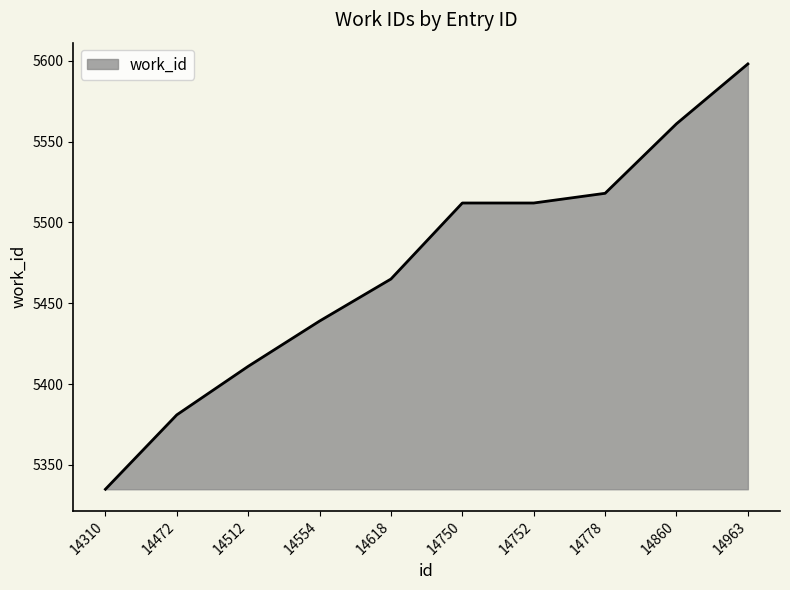

Read the value at 14860.

5561